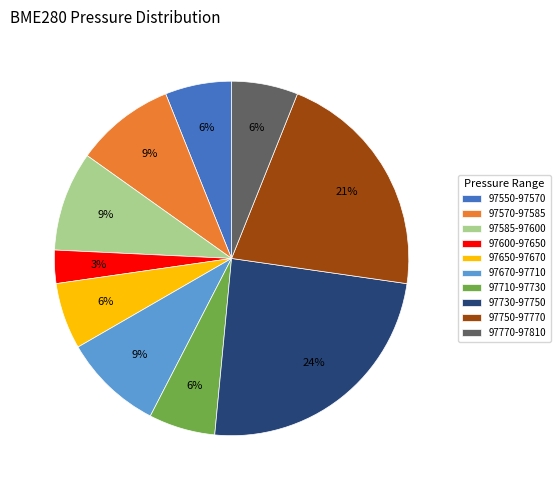

To the nearest percent, what percentage of the pie is 97670-97710?

9%